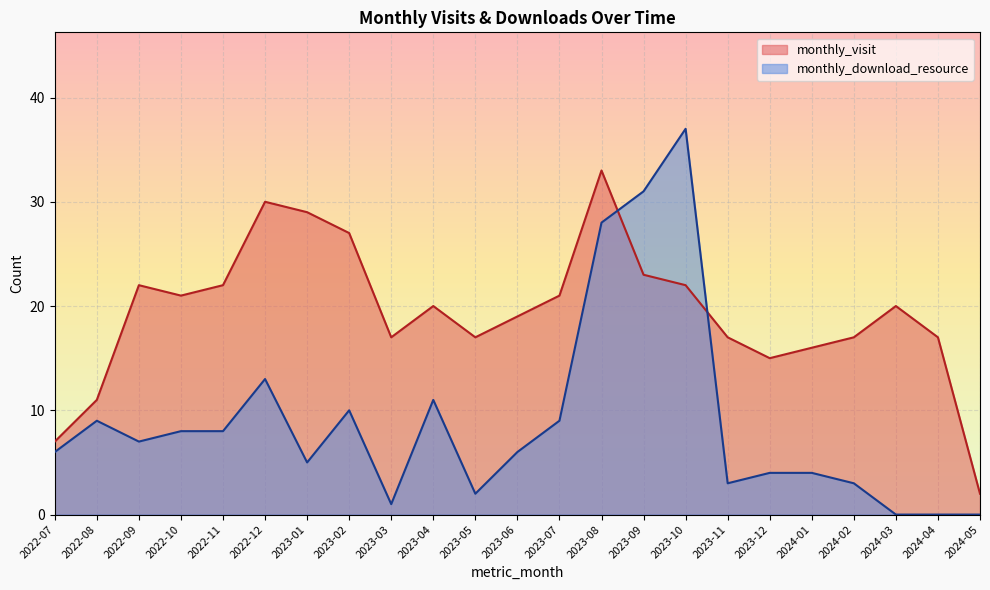

What is the highest value of the monthly_visit series?

33